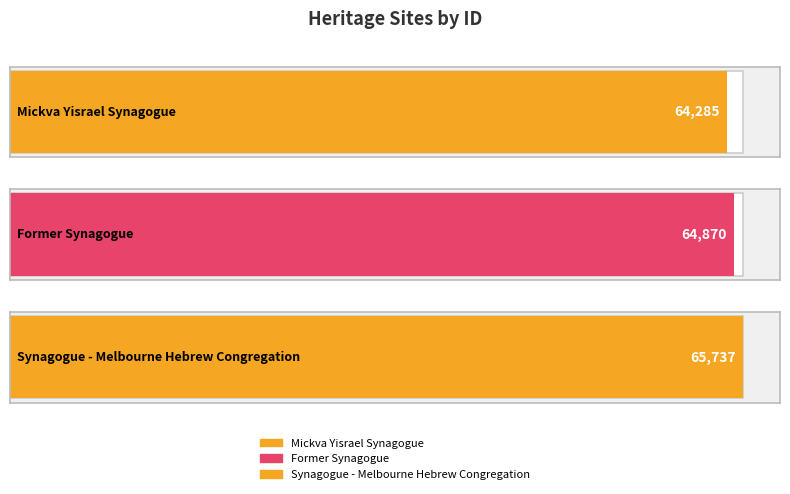

Approximately how many times larger is the value at Synagogue - Melbourne Hebrew Congregation compared to Mickva Yisrael Synagogue?

1.0